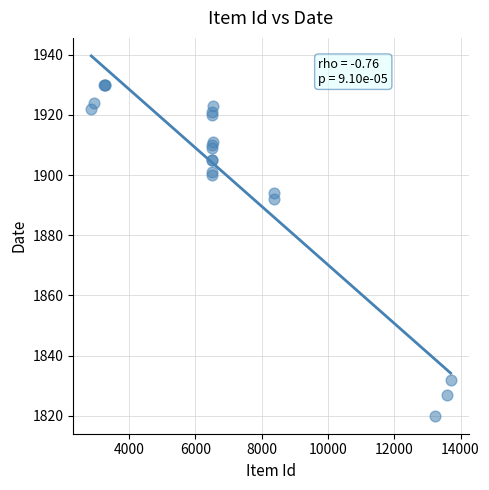

What Y value in the scatter plot is closest to 1875?

1892